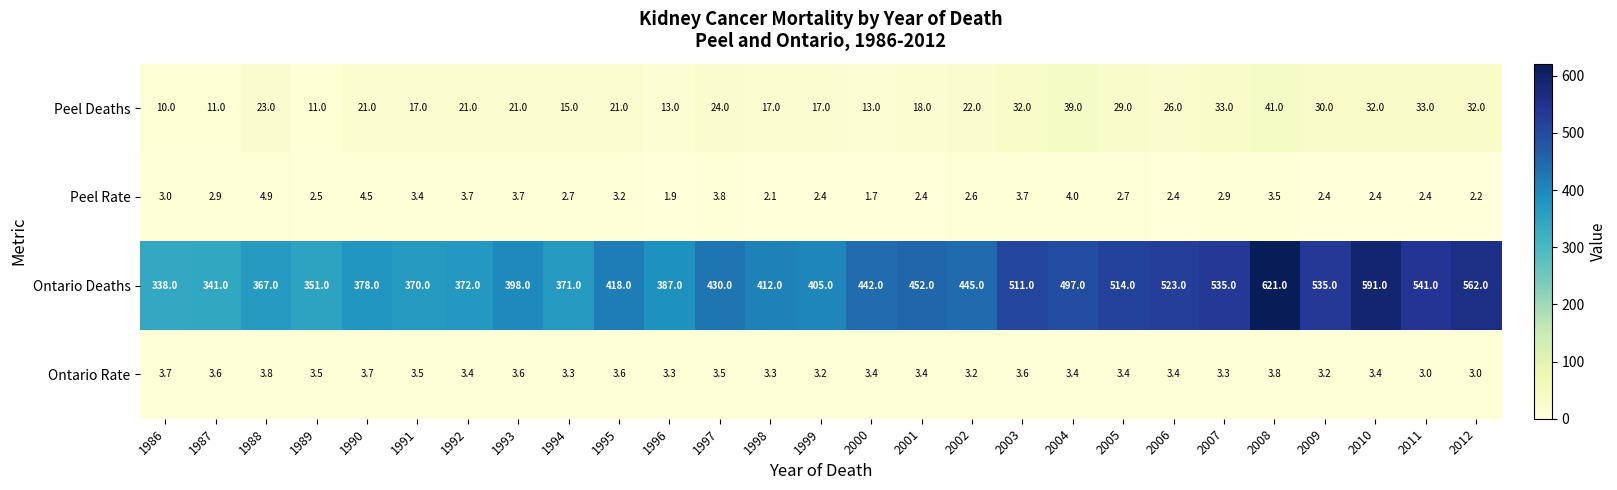

How many categories are shown in the chart?

27